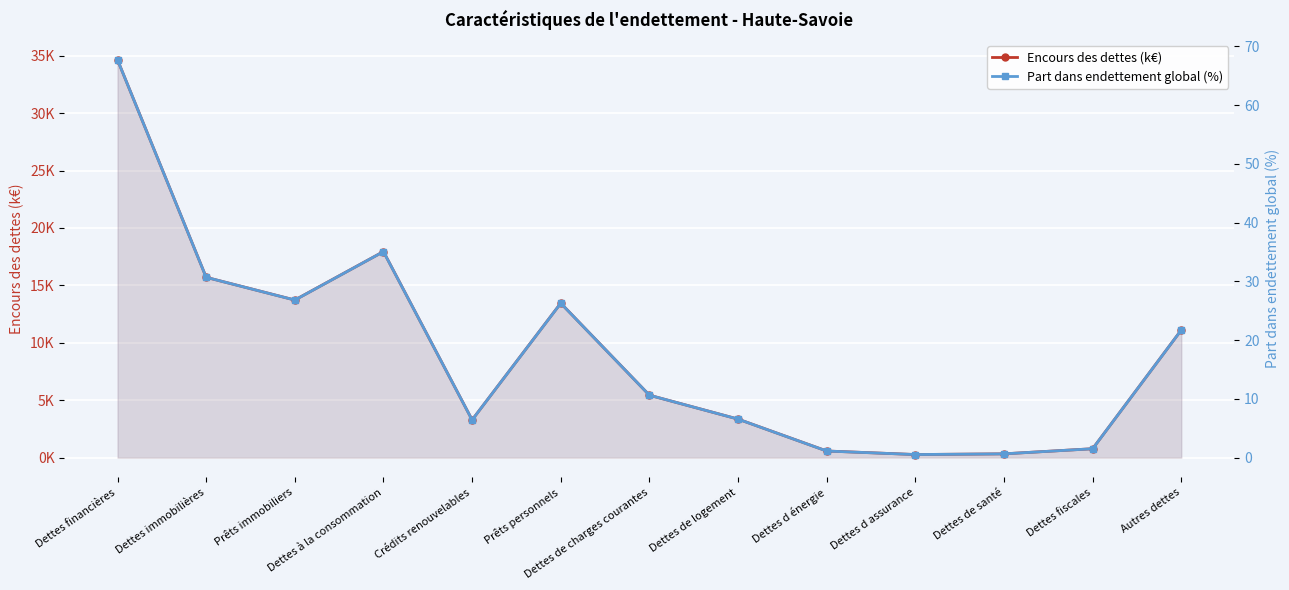

What are all the series names shown in the legend?

Encours des dettes (k€), Part dans endettement global (%)